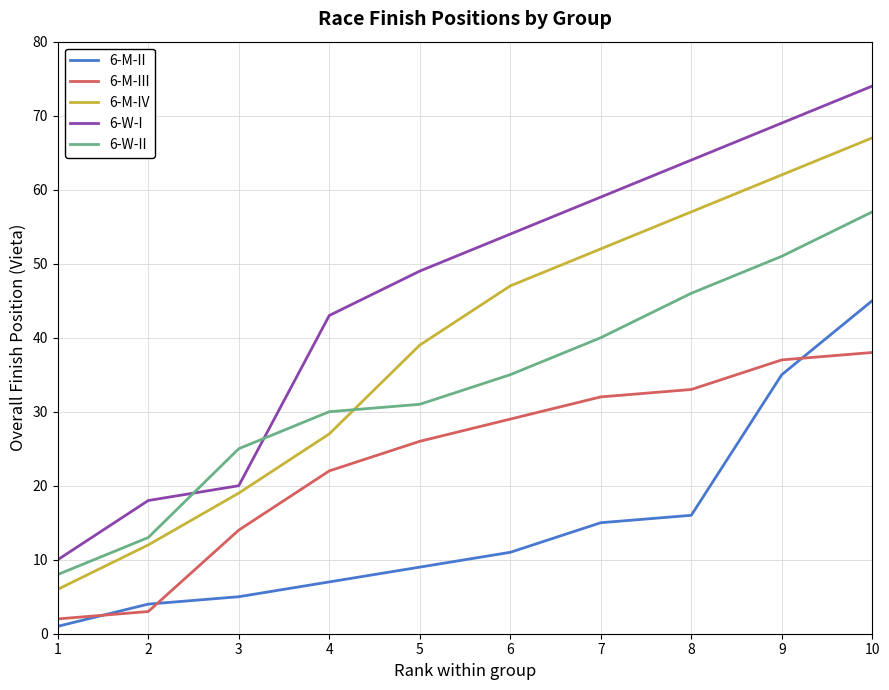

What is the difference between the second highest and minimum values in the 6-M-III series?

35